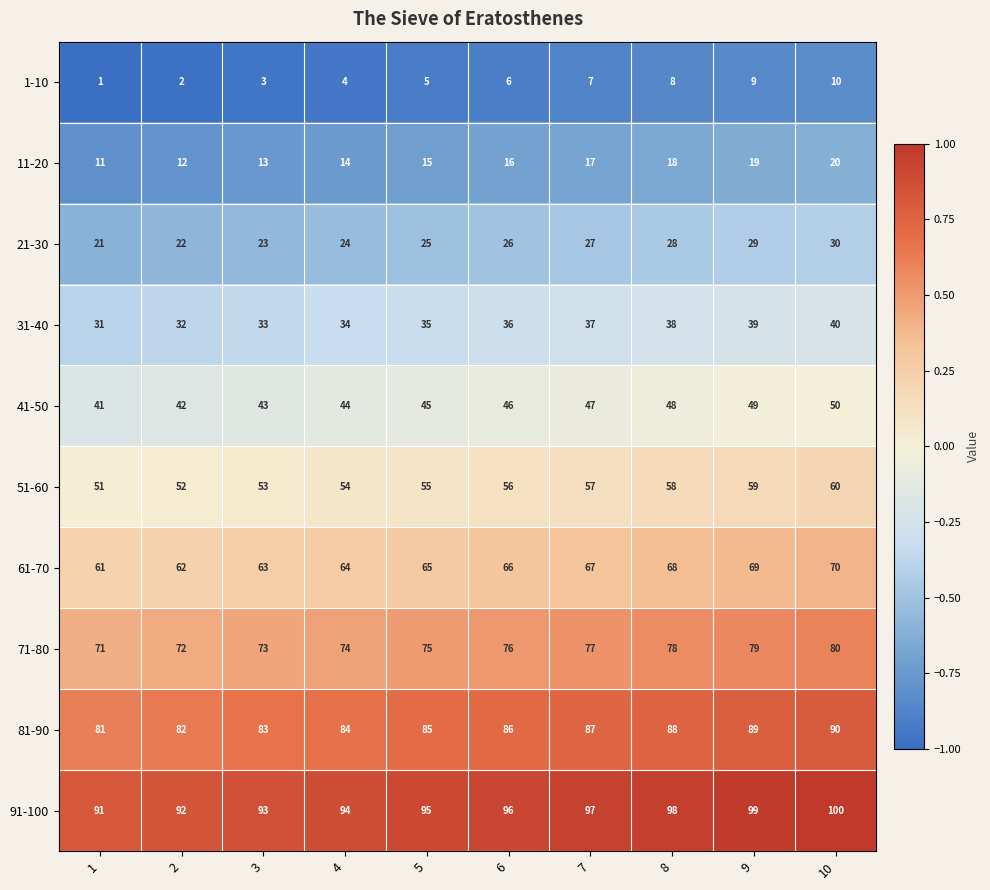

At which category does the chart reach its peak across all series?

10